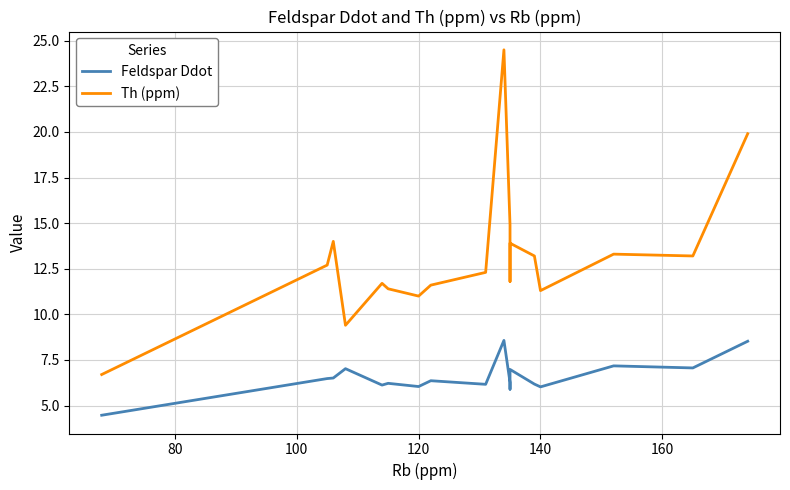

How many categories are shown in the chart?

18